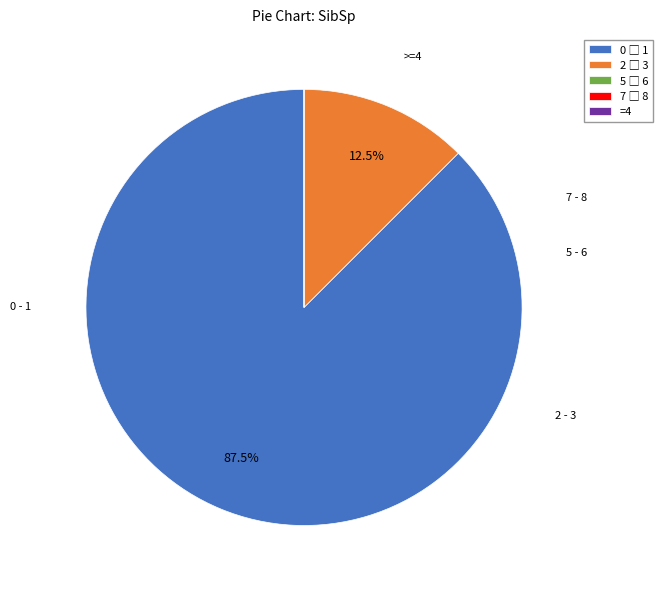

Is there any slice that represents more than half of the pie?

Yes